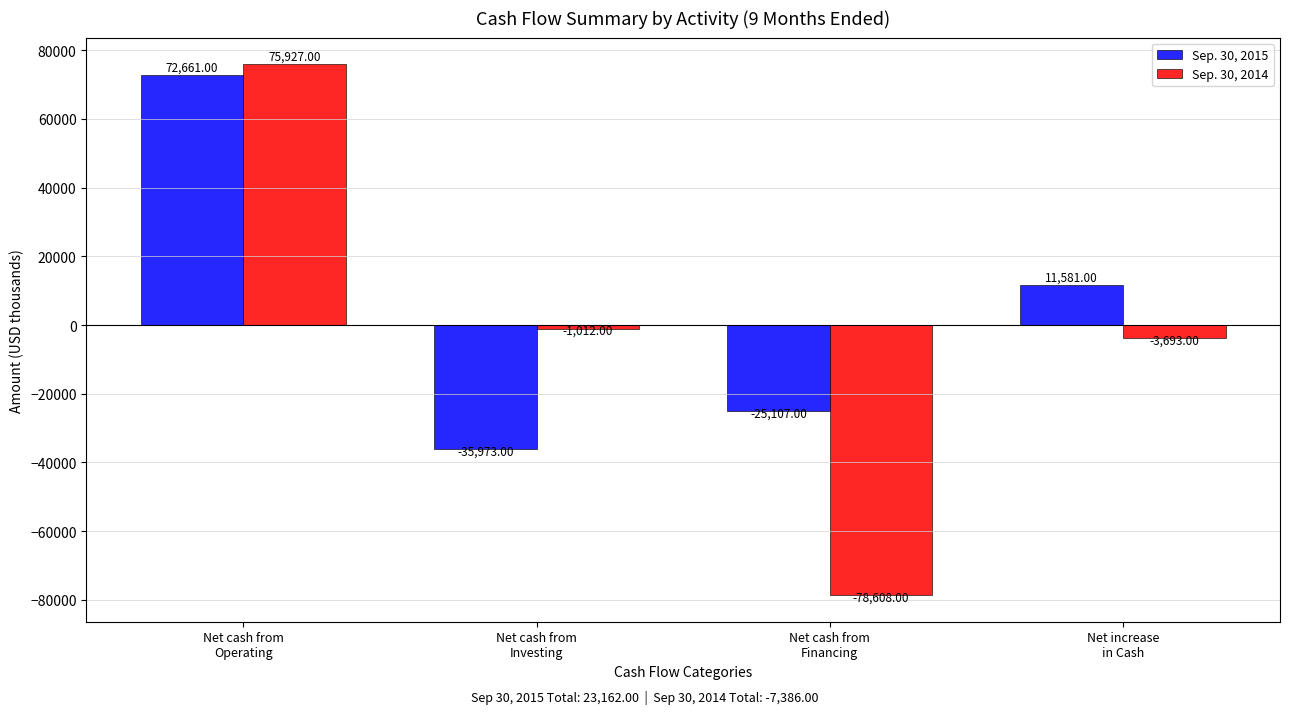

Where is Sep. 30, 2014 nearest to the value -1340?

Net cash from
Investing